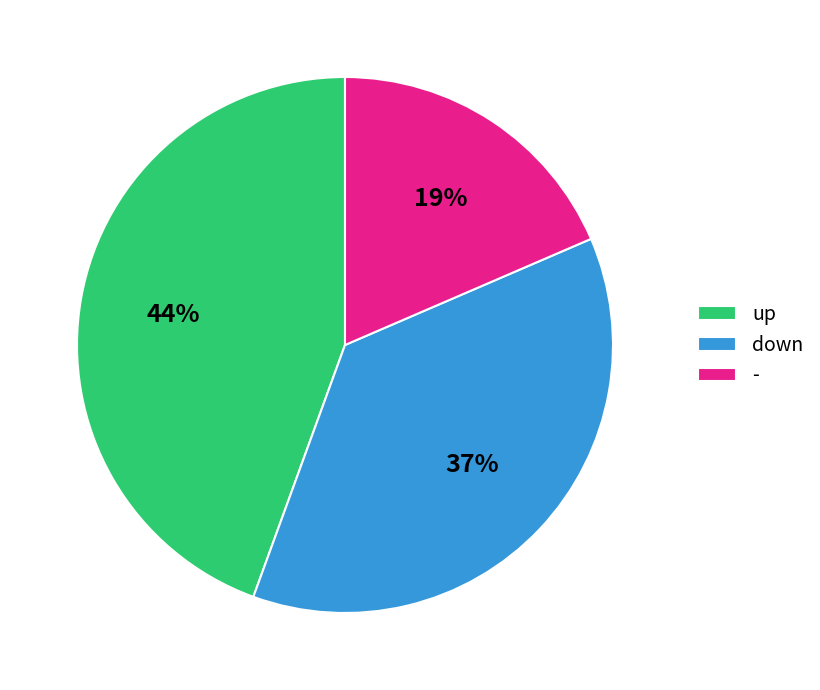

Does any single category account for the majority?

No